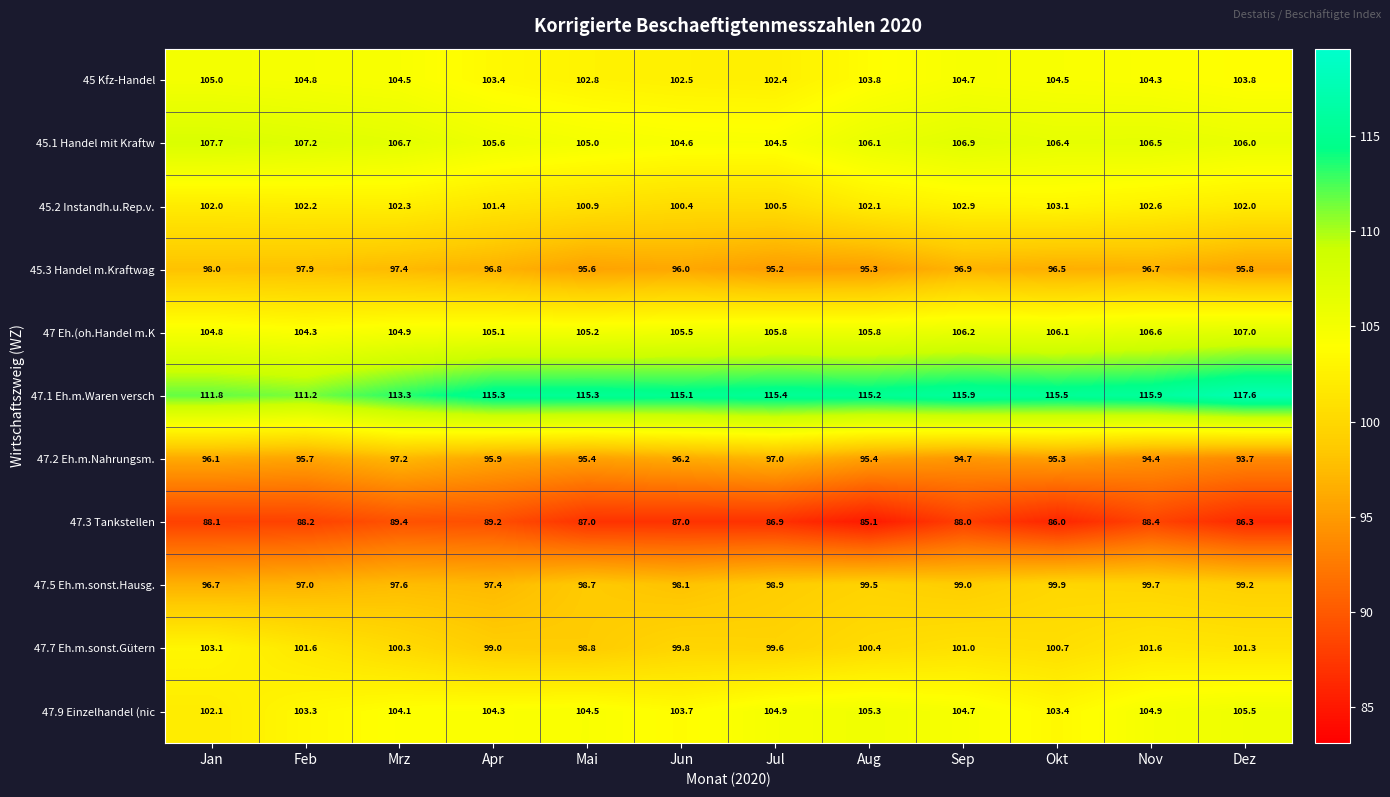

Is it true that 47.5 Eh.m.sonst.Hausg. equals 97.4 at Apr?

True